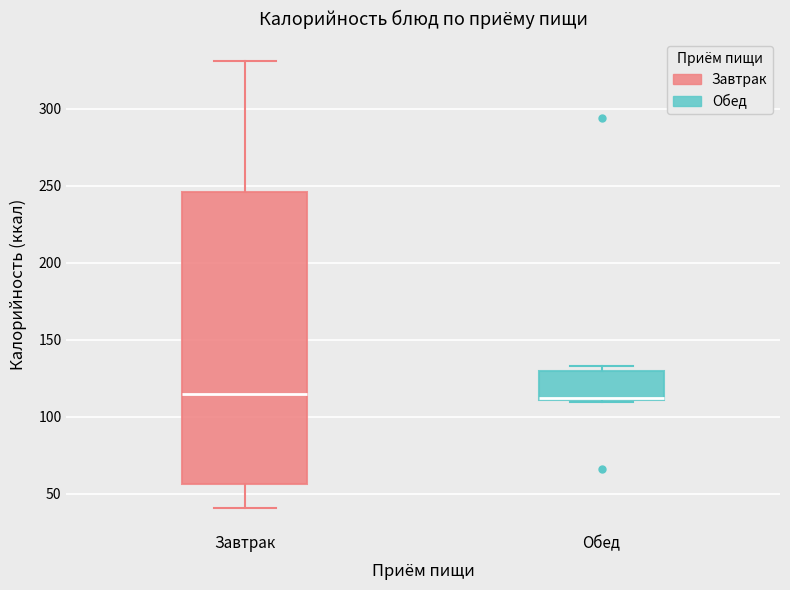

Where is the upper edge of the box for Завтрак on the y-axis? The values are not printed on the chart, so give them approximately, as read against the axis.

245